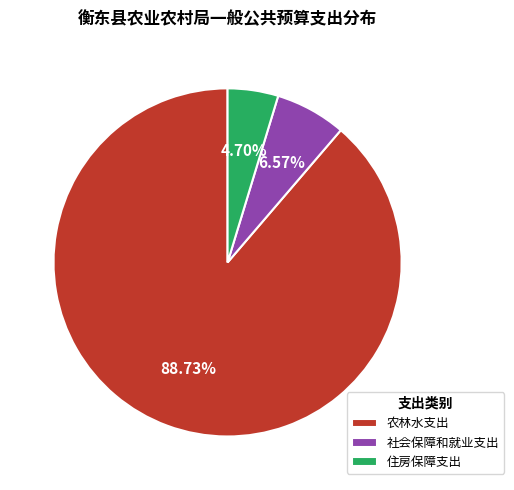

What percentage is NOT represented by 住房保障支出?

95.3%